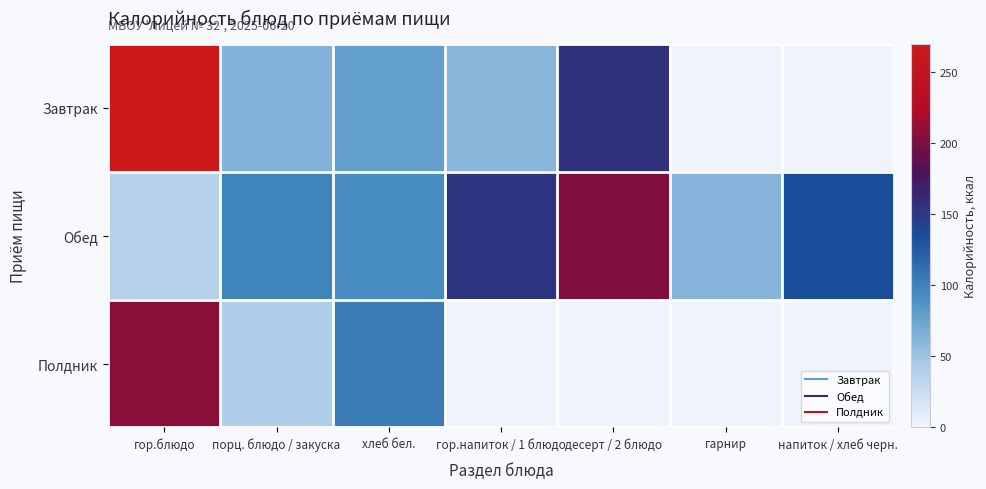

Reading left to right, list all the values displayed in this chart.

Завтрак: гор.блюдо=268.2	порц. блюдо / закуска=64.2	хлеб бел.=78.5	гор.напиток / 1 блюдо=60.5	десерт / 2 блюдо=156.0	гарнир=0.0	напиток / хлеб черн.=0.0
Обед: гор.блюдо=37.5	порц. блюдо / закуска=99.0	хлеб бел.=93.8	гор.напиток / 1 блюдо=152.4	десерт / 2 блюдо=203.4	гарнир=61.6	напиток / хлеб черн.=134.9
Полдник: гор.блюдо=207.5	порц. блюдо / закуска=42.1	хлеб бел.=104.4	гор.напиток / 1 блюдо=0.0	десерт / 2 блюдо=0.0	гарнир=0.0	напиток / хлеб черн.=0.0